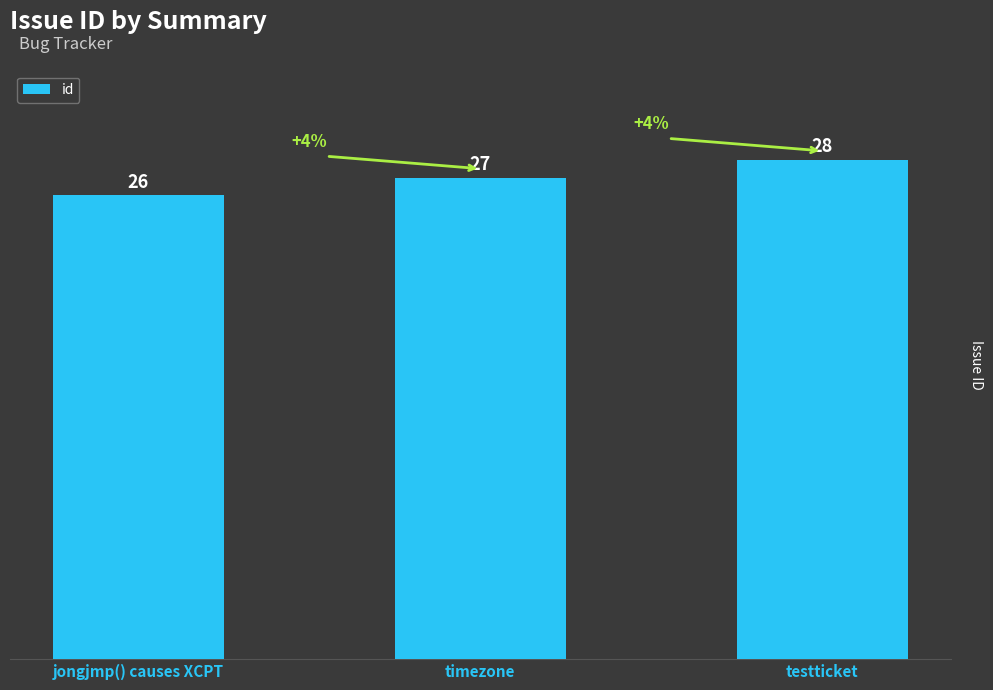

Are the bars horizontal?

No